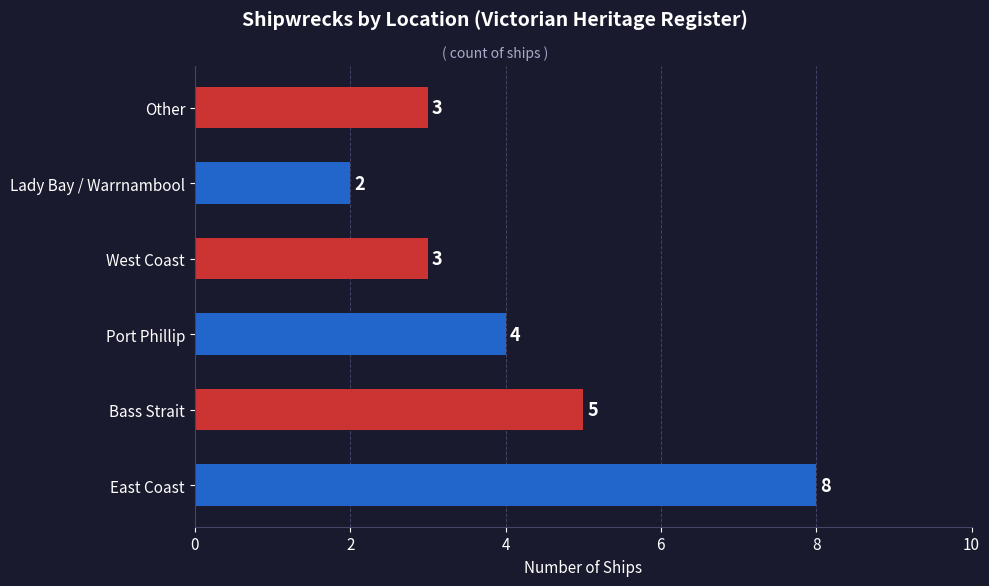

Reading bottom to top, transcribe all the data shown in this chart.

8	5	4	3	2	3